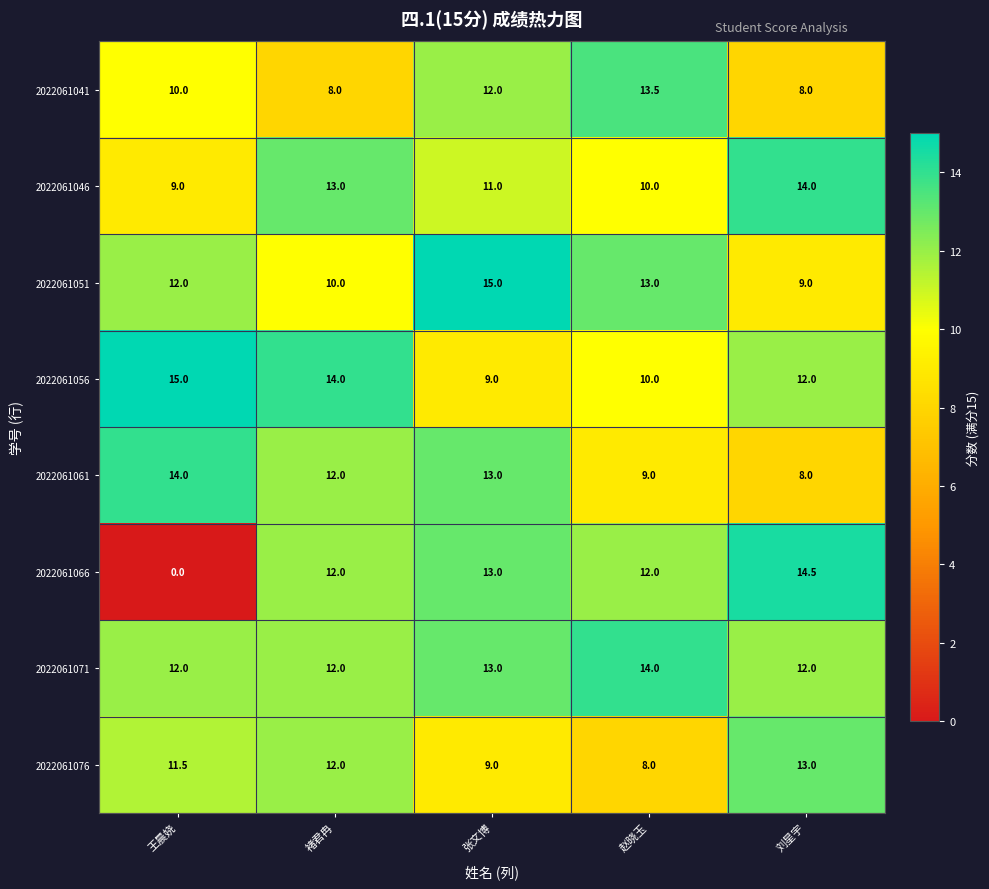

At which category is the sum across all series the highest?

张文博